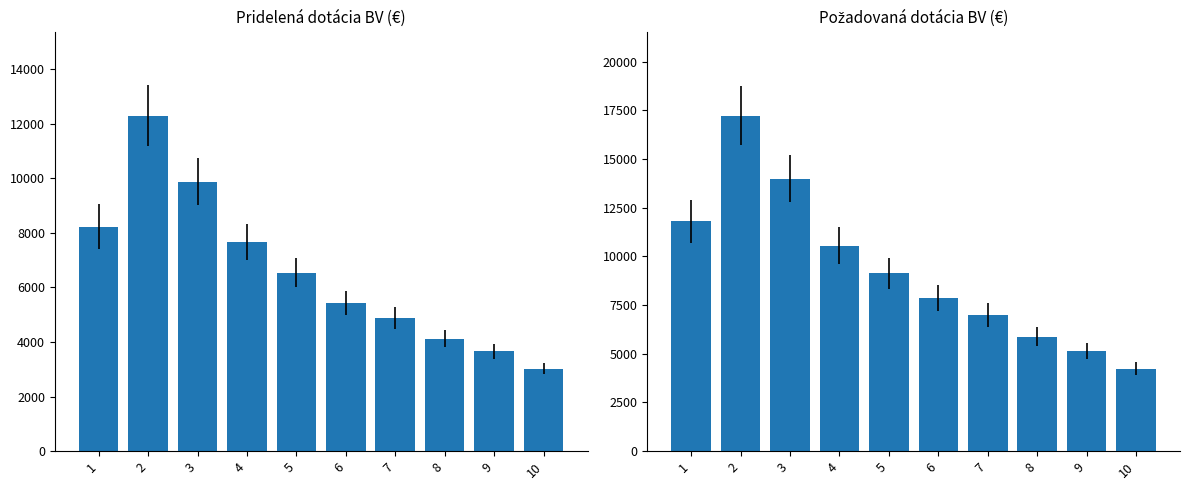

What are all the series names shown in the legend?

Pridelená dotácia BV, Požadovaná dotácia BV